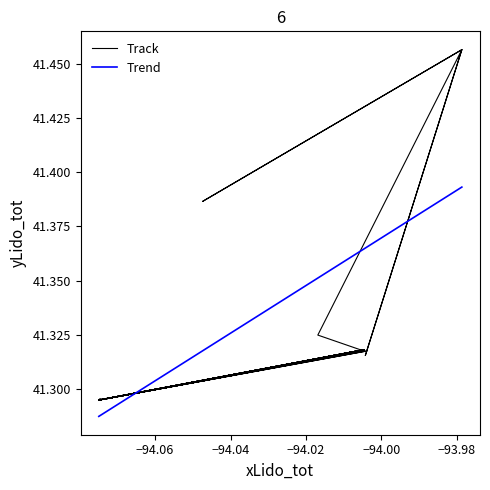

At which category does the data reach its first local valley?

−94.06